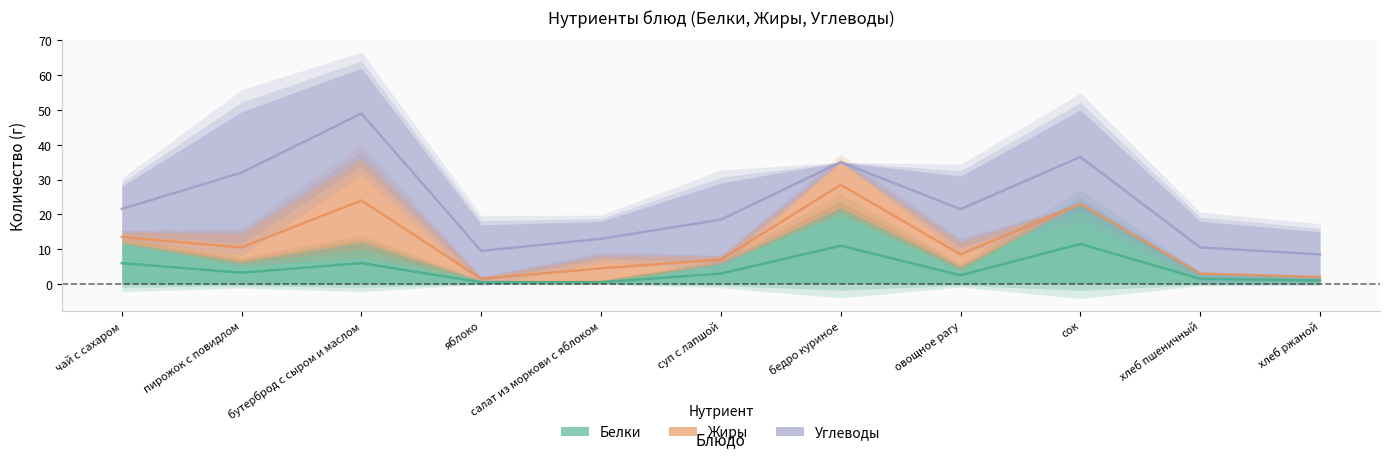

At which category is the sum across all series the highest?

бутерброд с сыром и маслом